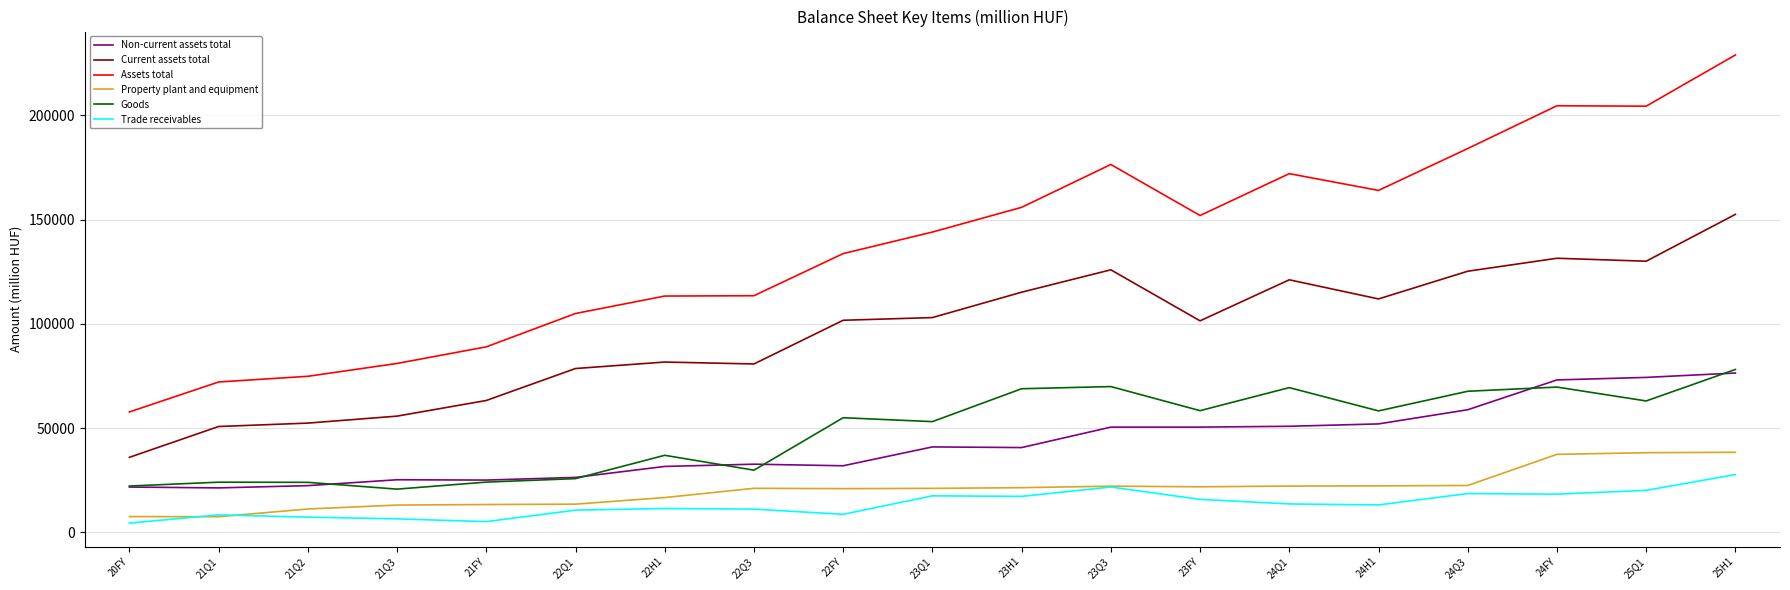

What is the difference between the Assets total values at 23FY and 22FY?

18263.9